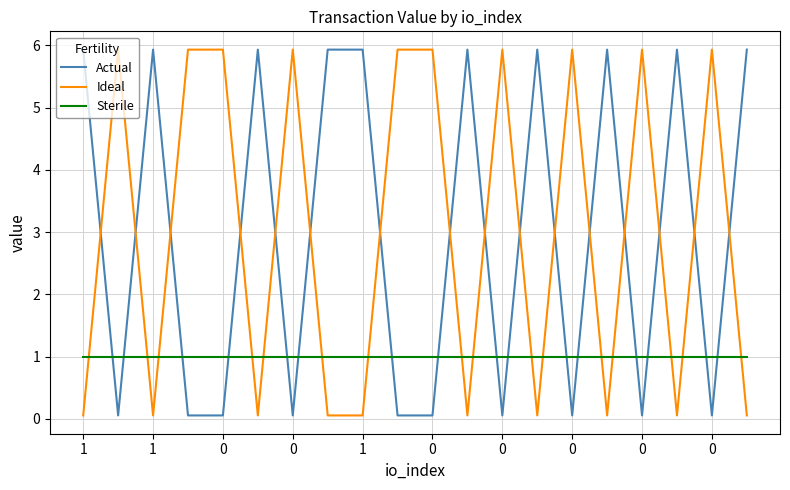

What is the highest value of the Sterile series?

1.0